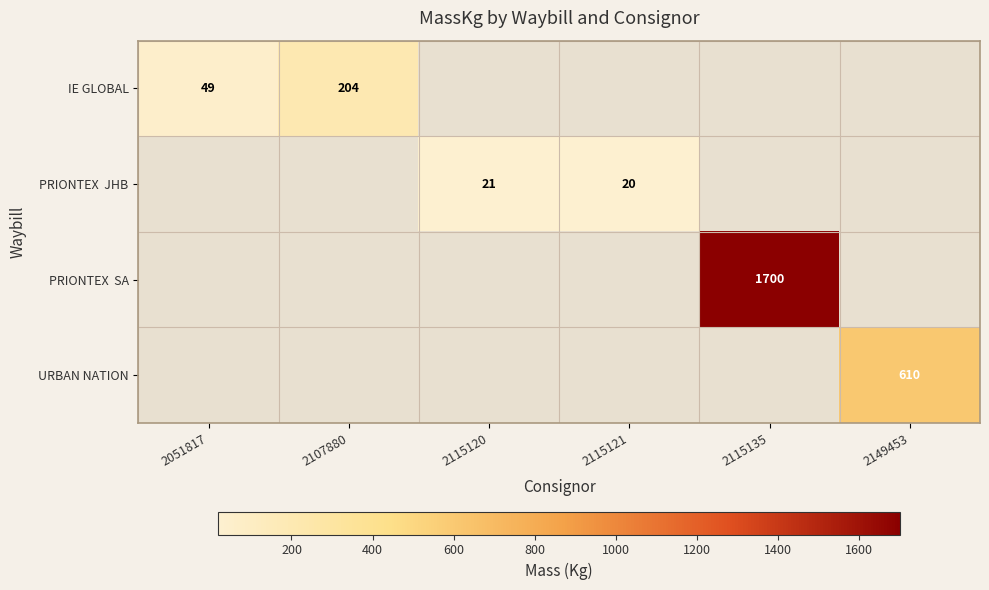

What is the greatest value displayed?

1700.0